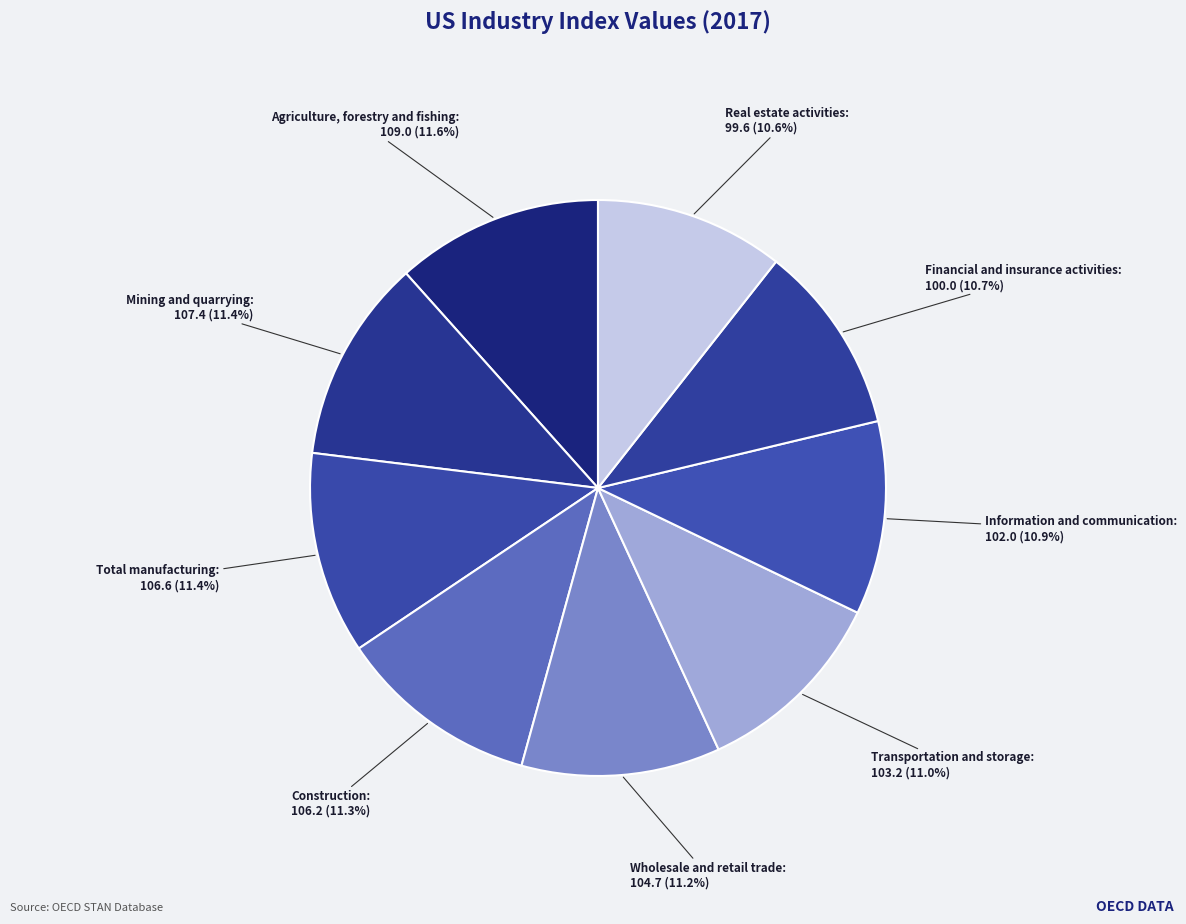

Is there a majority slice in this chart?

No